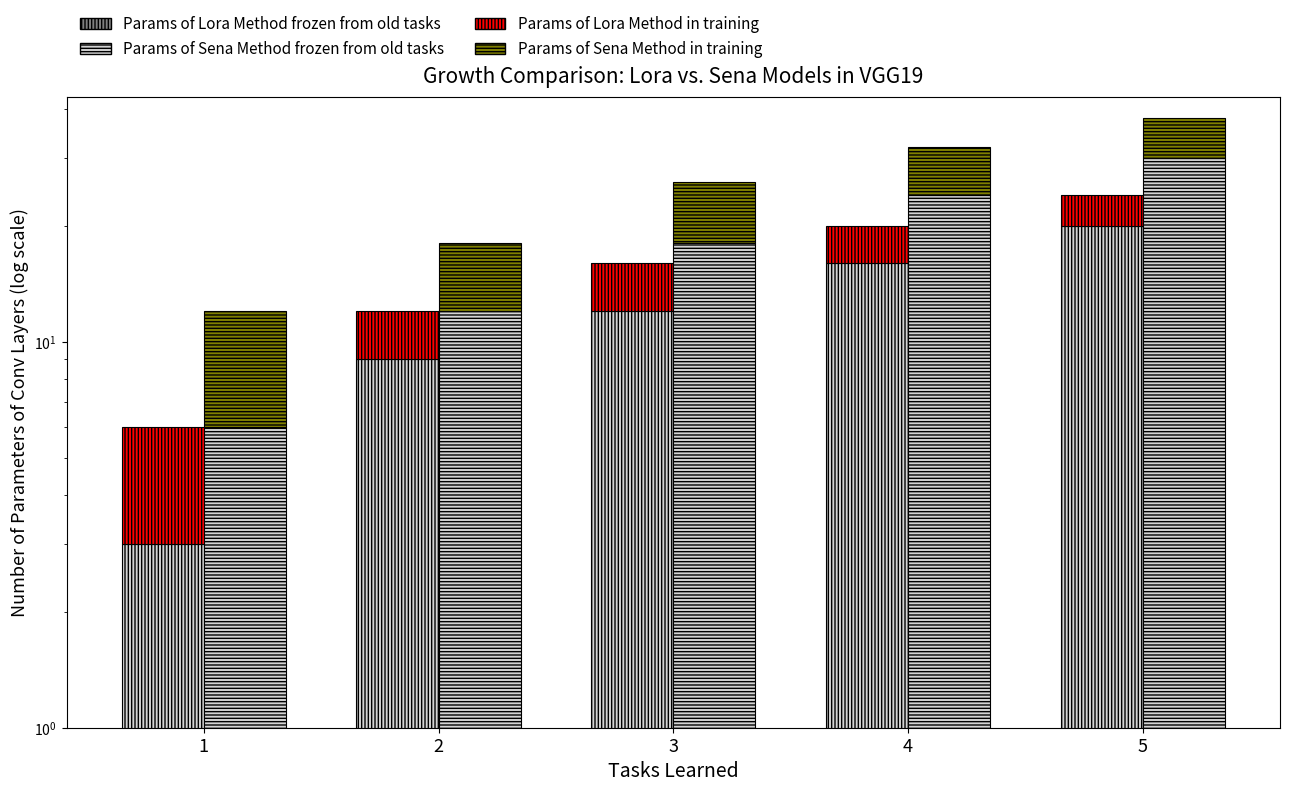

True or false: Params of Lora Method frozen from old tasks has a value of 6 at 3.

False